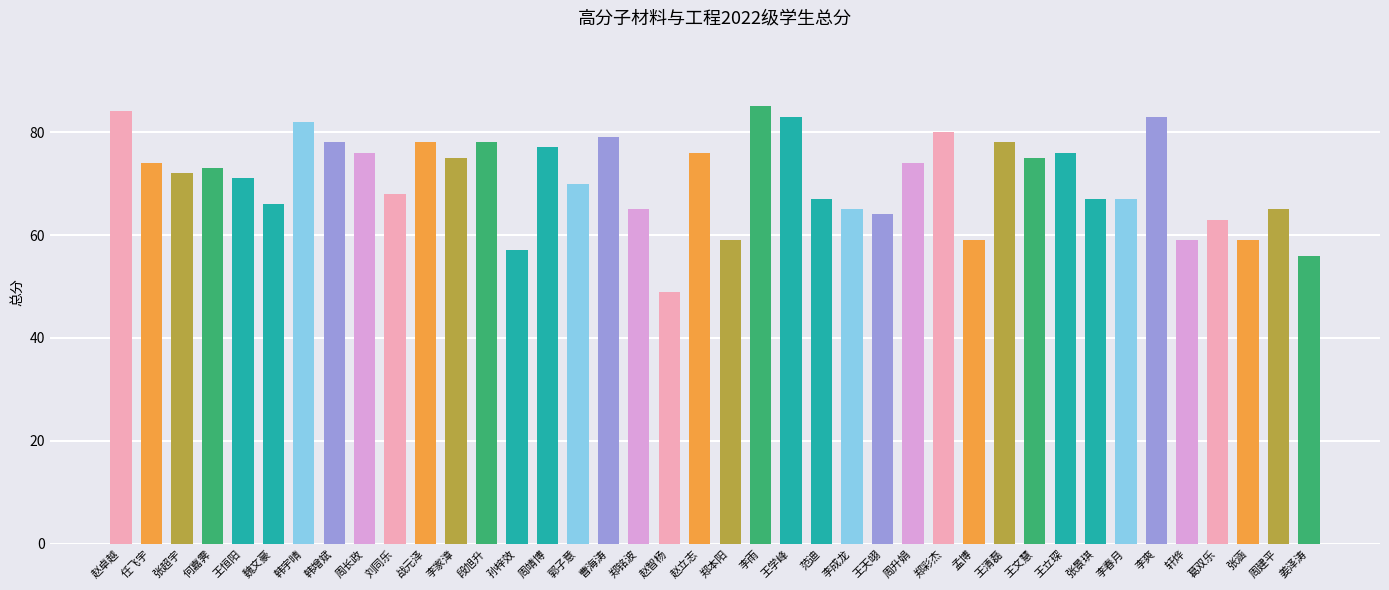

The chart shows a value of 74 at 任飞宇. True or false?

True